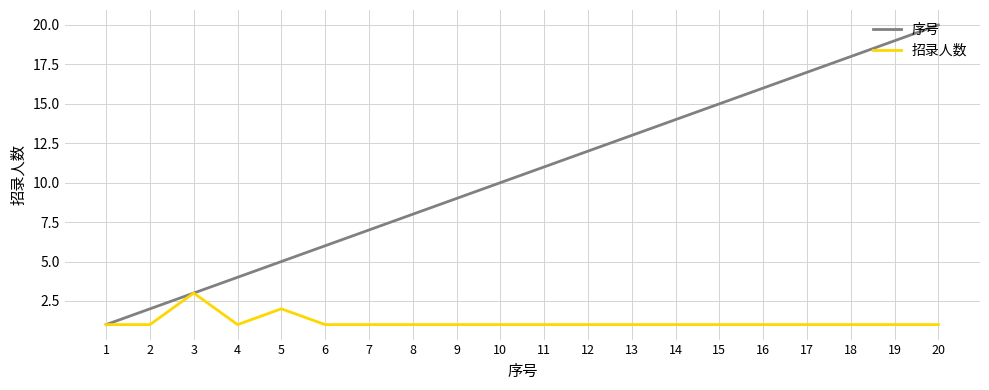

Is it true that 序号 equals 11 at 11?

True